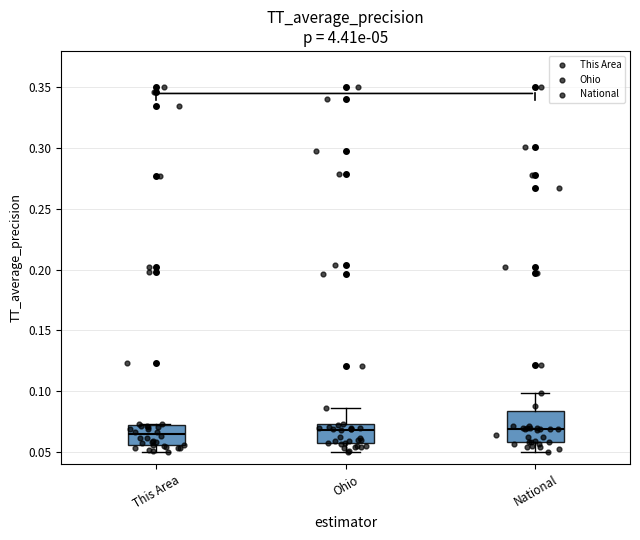

Which box is the tallest, from its lower edge to its upper edge?

National